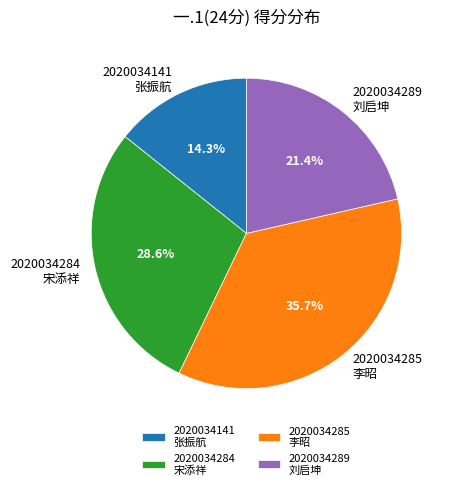

How many segments does this pie chart have?

4